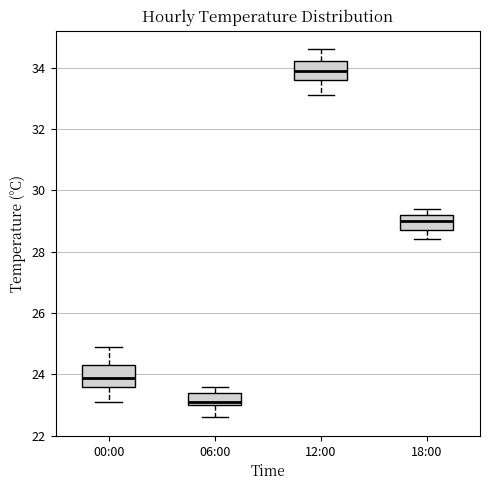

Reading left to right, read every box against the y-axis: the position of its median line, the range the box covers, and the ends of its whiskers. The values are not printed on the chart, so give them approximately, as read against the axis.

00:00: median 24.0, box 23.6 to 24.4, whiskers 23.2 to 25.0
06:00: median 23.2, box 23.0 to 23.4, whiskers 22.6 to 23.6
12:00: median 34.0, box 33.6 to 34.2, whiskers 33.2 to 34.6
18:00: median 29.0, box 28.8 to 29.2, whiskers 28.4 to 29.4